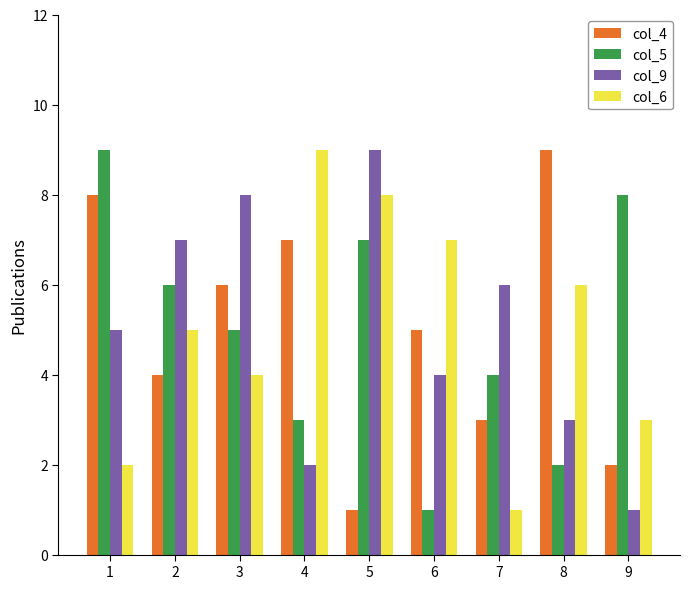

What is the sum of all col_5 values?

45